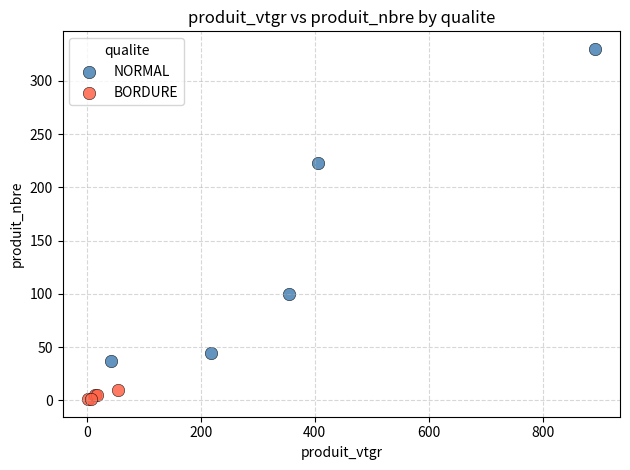

What are all the series names shown in the legend?

NORMAL, BORDURE